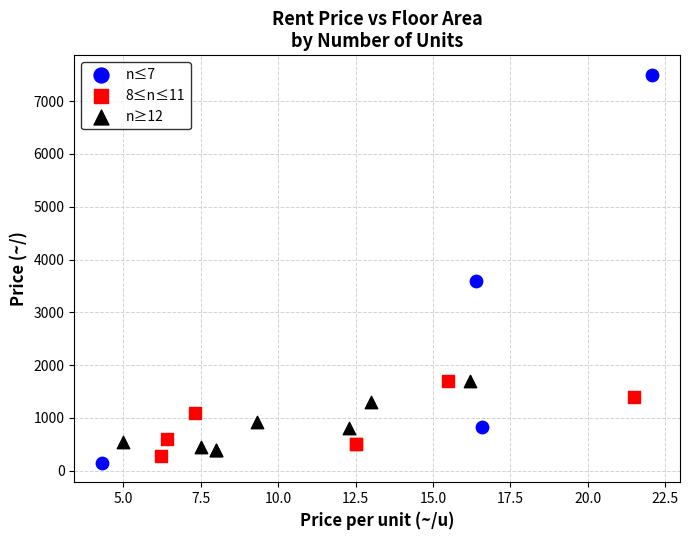

Which series has the widest spread of Y values?

n≤7